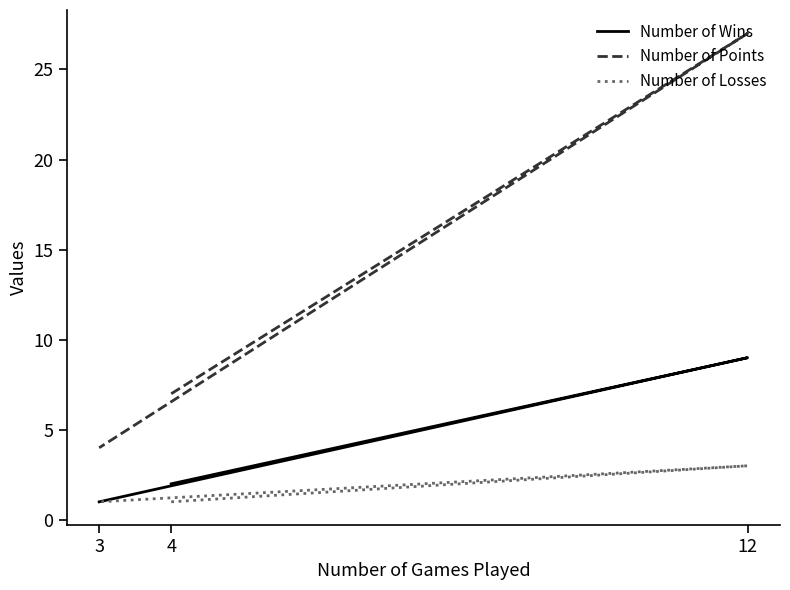

At which label does Number of Losses reach its minimum?

4